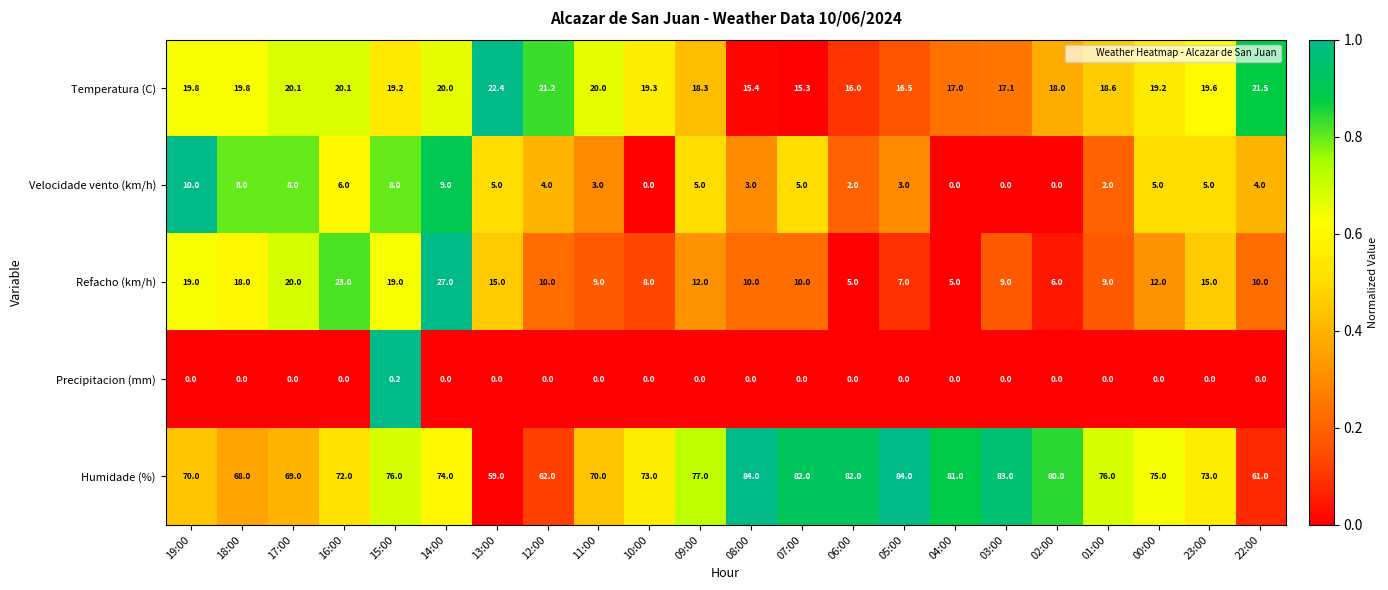

What is the sum of the Humidade (%) values at 17:00 and 05:00?

153.0